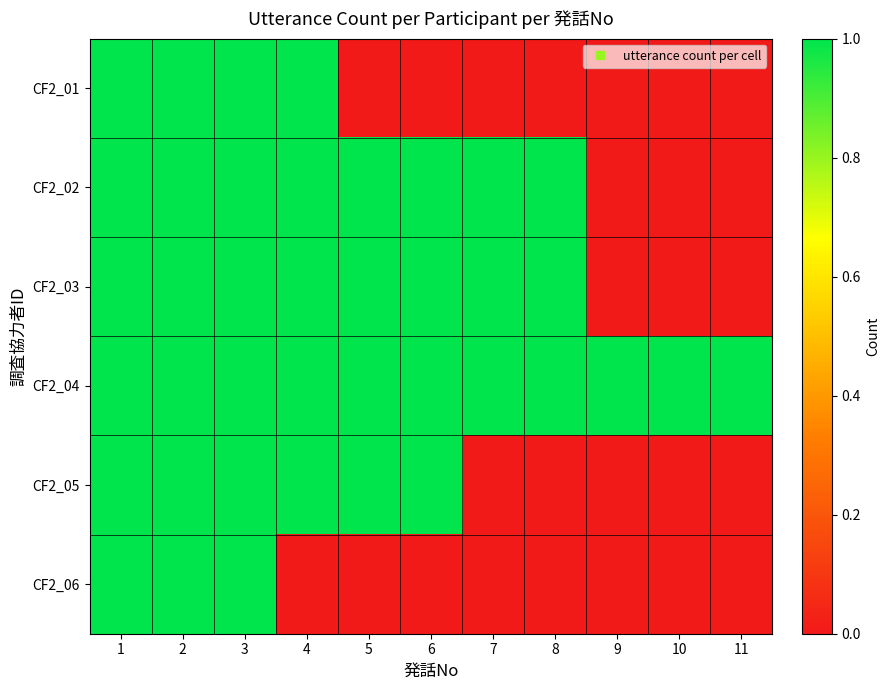

Reading left to right, extract all data points from this chart.

CF2_01: 1=1	2=1	3=1	4=1	5=0	6=0	7=0	8=0	9=0	10=0	11=0
CF2_02: 1=1	2=1	3=1	4=1	5=1	6=1	7=1	8=1	9=0	10=0	11=0
CF2_03: 1=1	2=1	3=1	4=1	5=1	6=1	7=1	8=1	9=0	10=0	11=0
CF2_04: 1=1	2=1	3=1	4=1	5=1	6=1	7=1	8=1	9=1	10=1	11=1
CF2_05: 1=1	2=1	3=1	4=1	5=1	6=1	7=0	8=0	9=0	10=0	11=0
CF2_06: 1=1	2=1	3=1	4=0	5=0	6=0	7=0	8=0	9=0	10=0	11=0